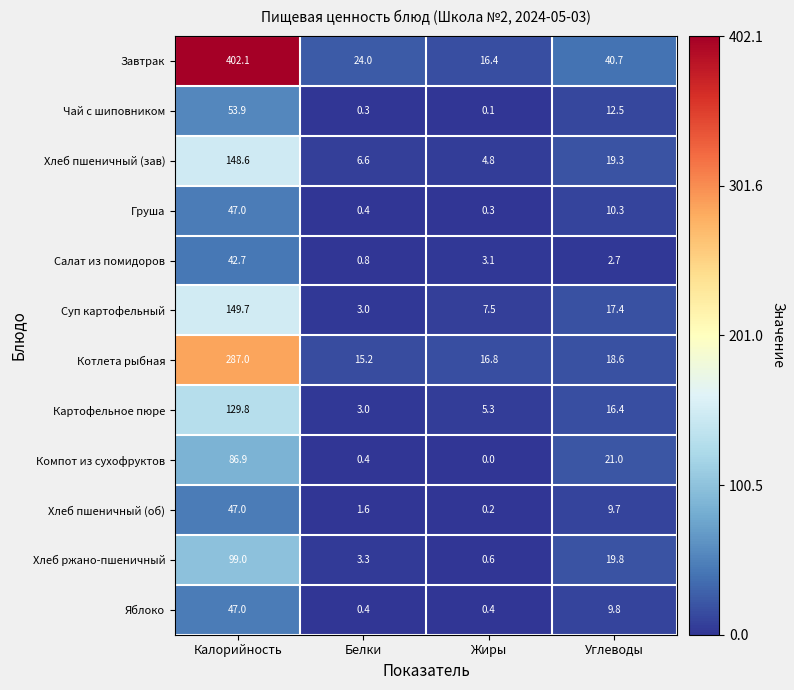

Which series has the largest total across all categories?

Завтрак